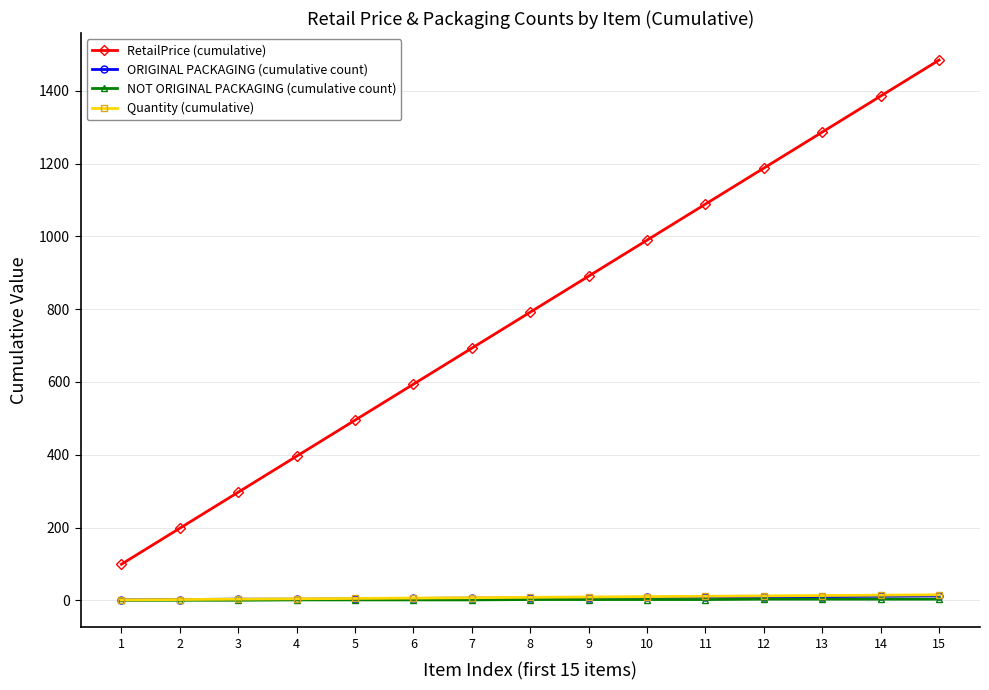

What is the maximum value shown in the chart?

1485